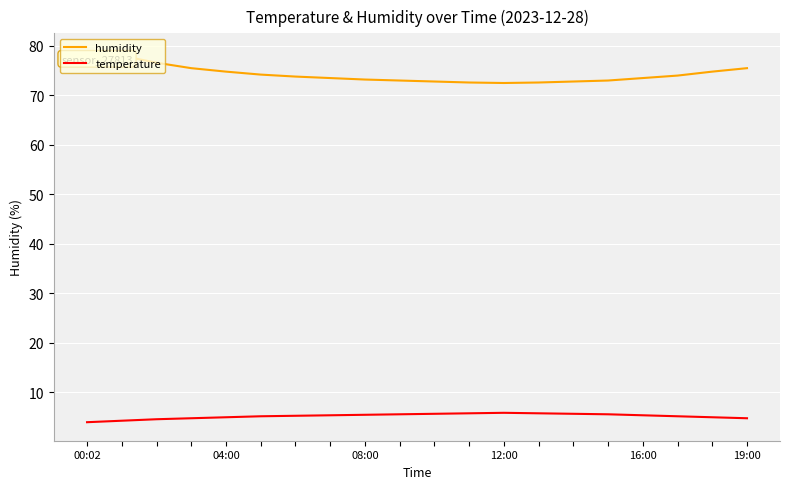

Rank the series by their average value, from lowest to highest.

temperature, humidity